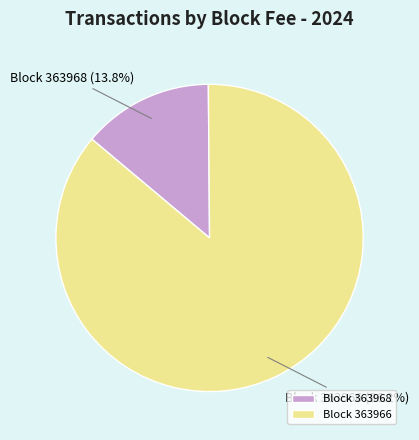

Is there any slice that represents more than half of the pie?

Yes